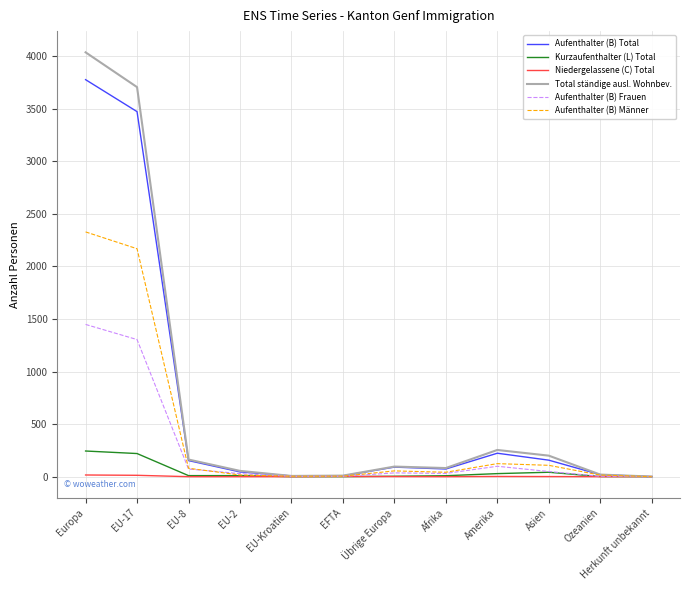

List the series in order of their peak value, lowest first.

Niedergelassene (C) Total, Kurzaufenthalter (L) Total, Aufenthalter (B) Frauen, Aufenthalter (B) Männer, Aufenthalter (B) Total, Total ständige ausl. Wohnbev.